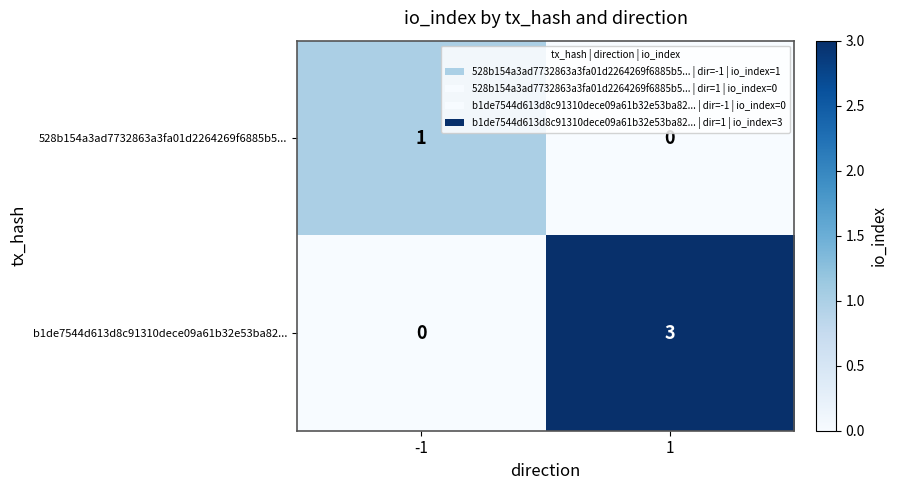

Is it true that b1de7544d613d8c91310dece09a61b32e53ba82... equals 3 at 1?

True